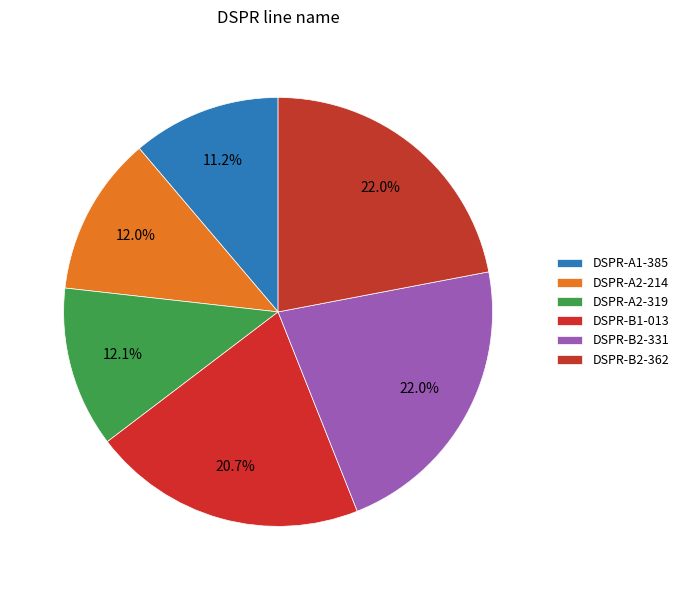

To the nearest percent, what percentage of the pie is DSPR-B2-331?

22%